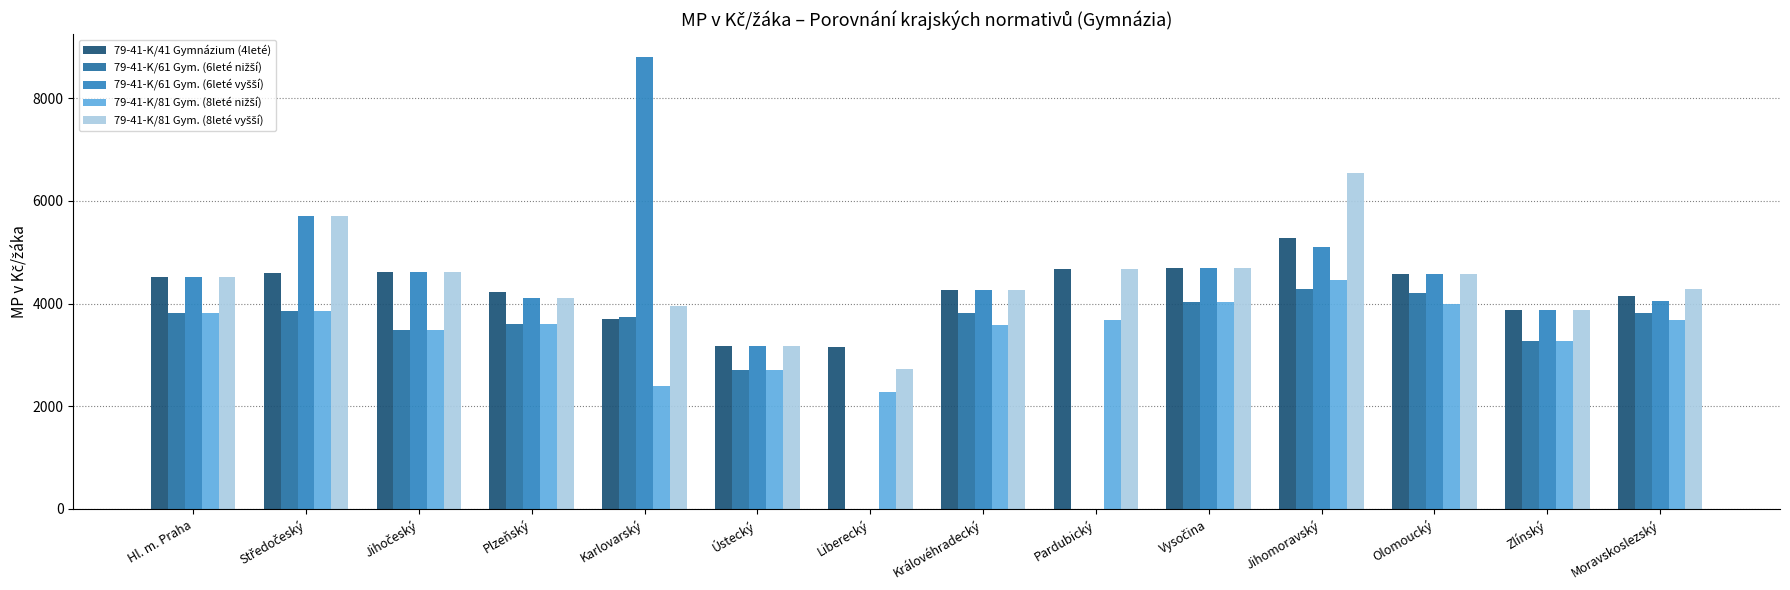

List the series in order of their peak value, lowest first.

79-41-K/61 Gym. (6leté nižší), 79-41-K/81 Gym. (8leté nižší), 79-41-K/41 Gymnázium (4leté), 79-41-K/81 Gym. (8leté vyšší), 79-41-K/61 Gym. (6leté vyšší)